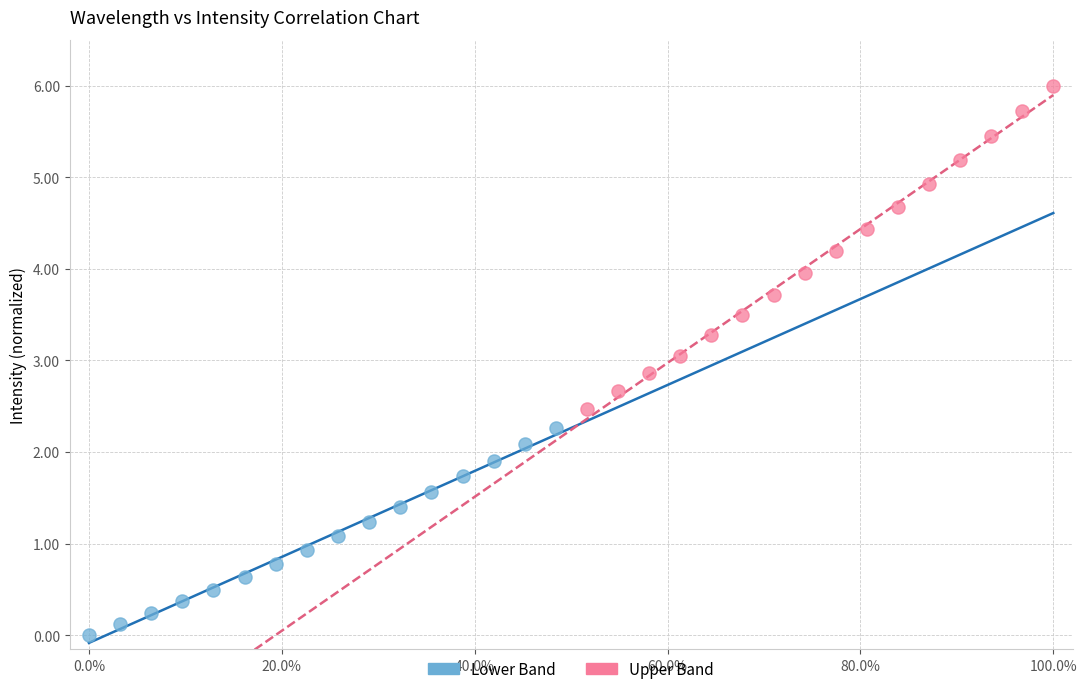

Which series contains the highest Y value?

Upper Band